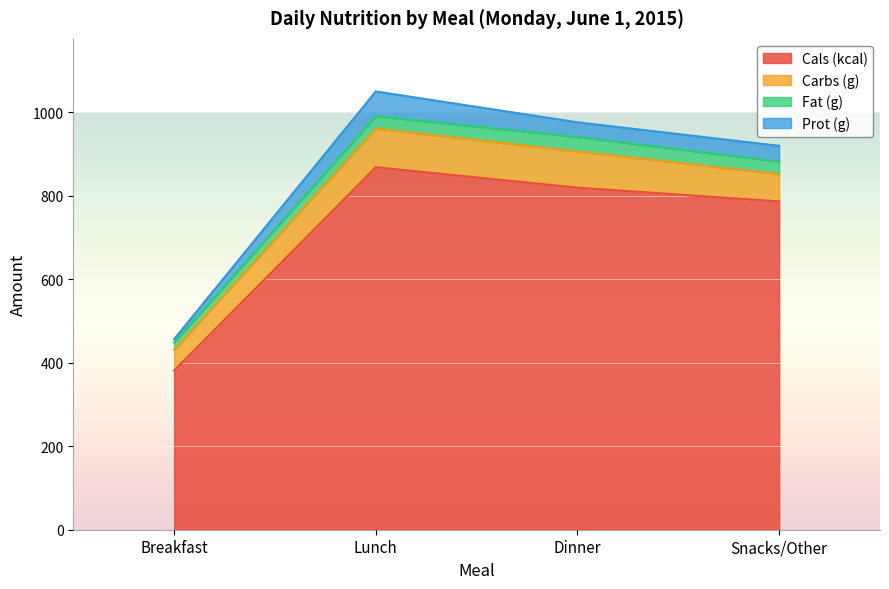

Rank the categories by Fat (g) value from lowest to highest.

Breakfast, Lunch, Snacks/Other, Dinner